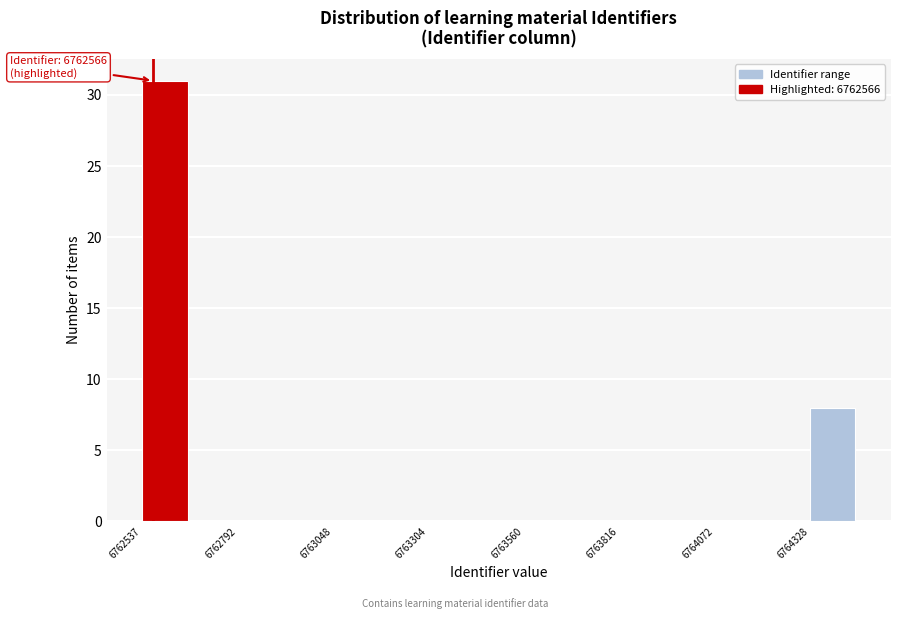

Read against the x-axis, roughly where is the centre of the tallest bar?

6762600